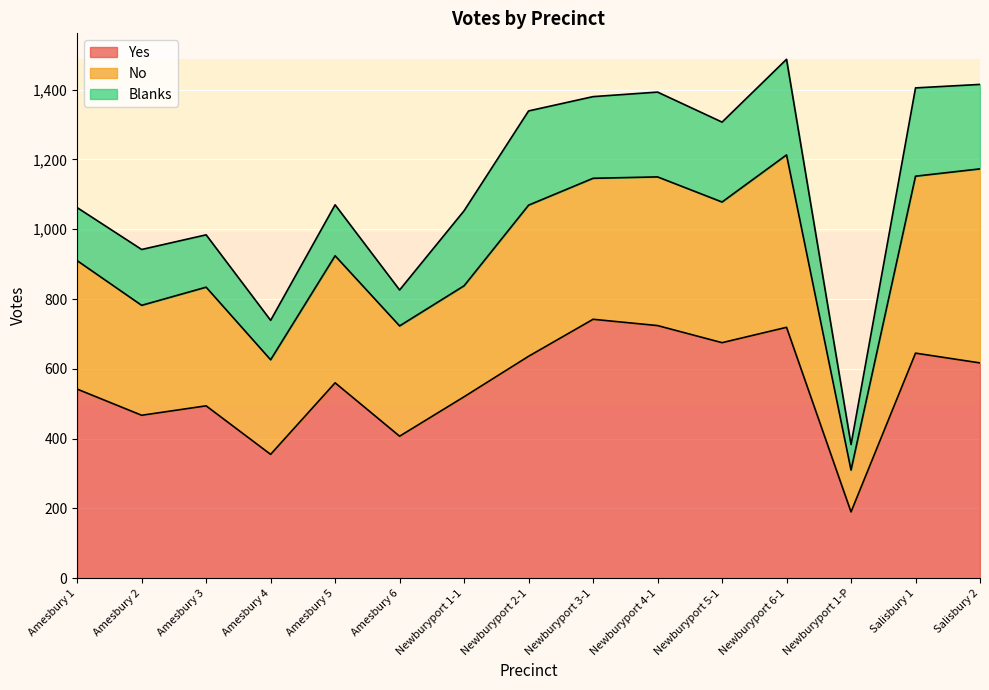

Reading left to right, transcribe all the data shown in this chart.

Yes: Amesbury 1=542	Amesbury 2=467	Amesbury 3=494	Amesbury 4=355	Amesbury 5=560	Amesbury 6=407	Newburyport 1-1=520	Newburyport 2-1=636	Newburyport 3-1=742	Newburyport 4-1=724	Newburyport 5-1=675	Newburyport 6-1=719	Newburyport 1-P=190	Salisbury 1=645	Salisbury 2=617
No: Amesbury 1=368	Amesbury 2=315	Amesbury 3=340	Amesbury 4=271	Amesbury 5=364	Amesbury 6=316	Newburyport 1-1=318	Newburyport 2-1=433	Newburyport 3-1=404	Newburyport 4-1=426	Newburyport 5-1=403	Newburyport 6-1=494	Newburyport 1-P=120	Salisbury 1=507	Salisbury 2=556
Blanks: Amesbury 1=152	Amesbury 2=160	Amesbury 3=150	Amesbury 4=113	Amesbury 5=146	Amesbury 6=103	Newburyport 1-1=215	Newburyport 2-1=270	Newburyport 3-1=234	Newburyport 4-1=243	Newburyport 5-1=229	Newburyport 6-1=274	Newburyport 1-P=73	Salisbury 1=253	Salisbury 2=242